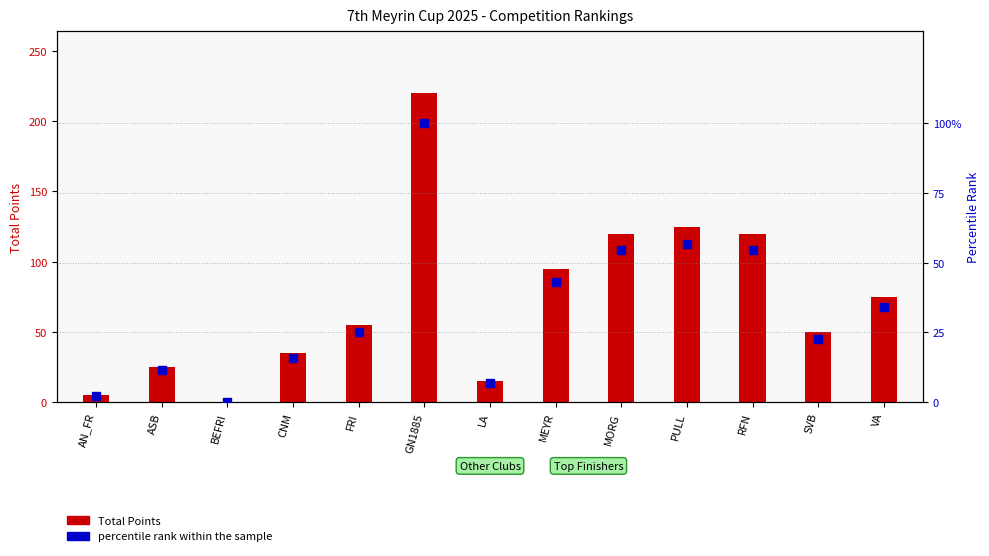

What is the total value across all series at CNM?

50.9